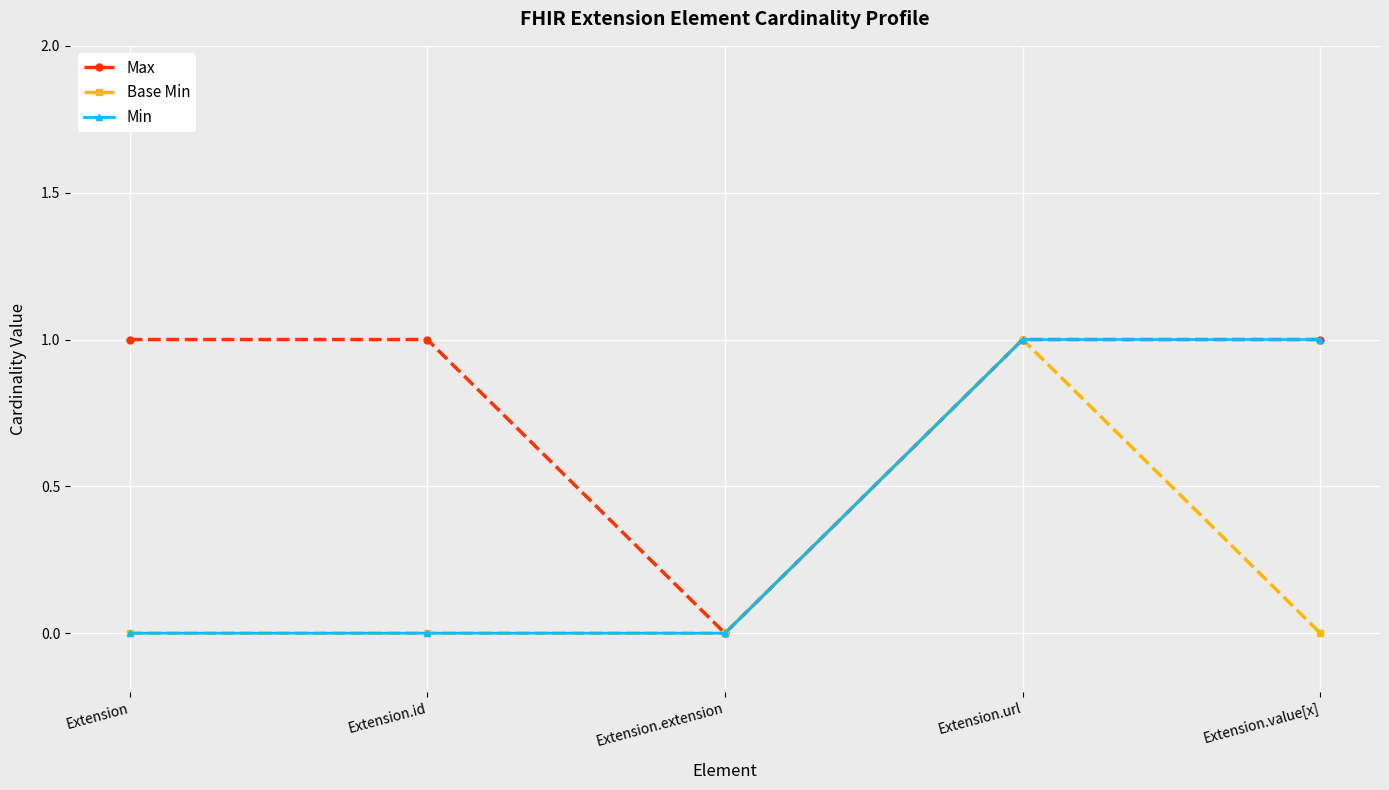

Between Extension.id and Extension.extension, which series saw the biggest shift?

Max